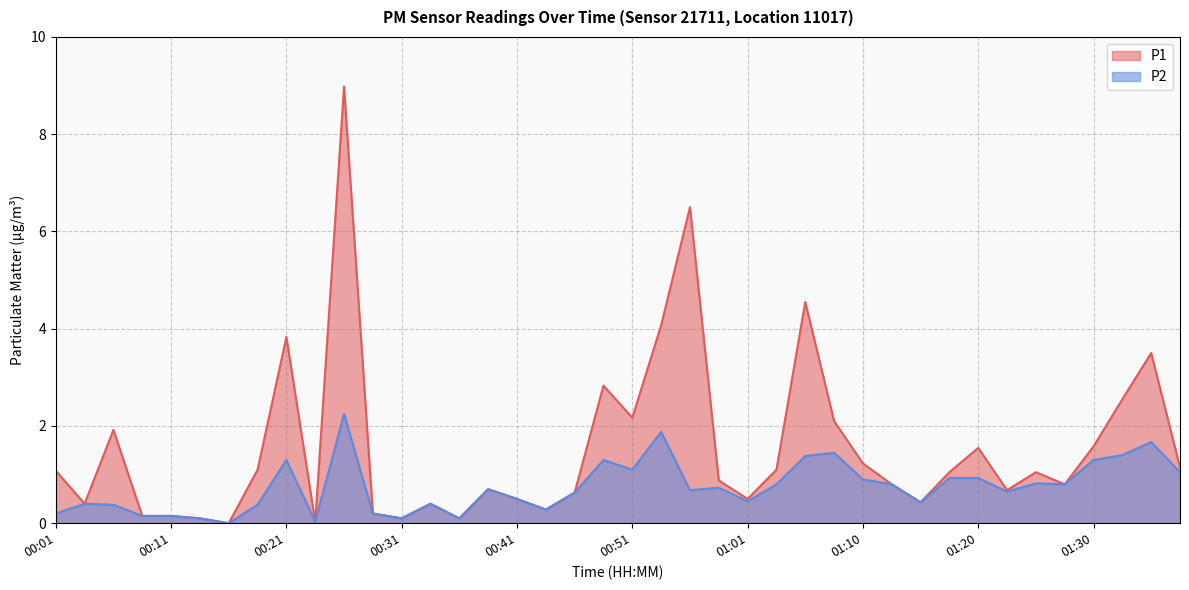

What is the label of the 26th point from the right?

00:36